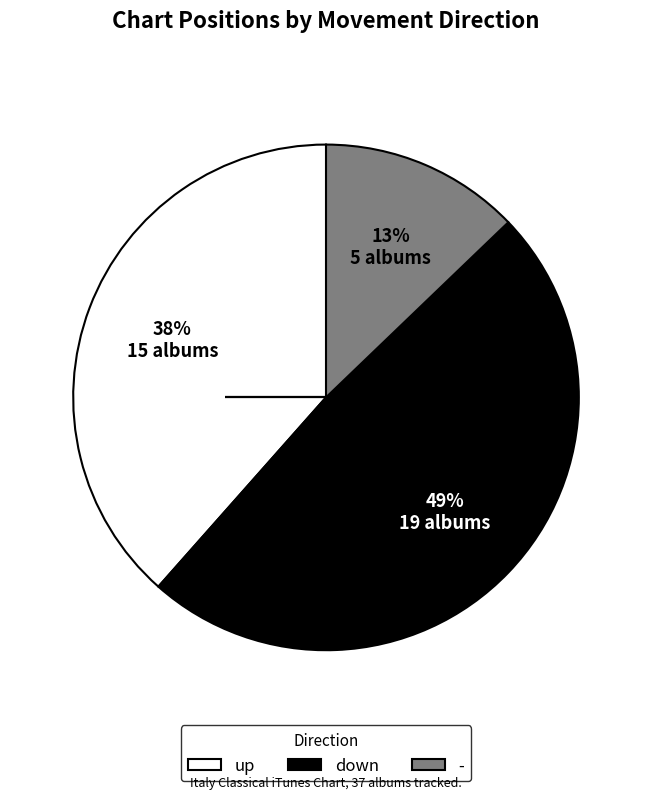

How many segments does this pie chart have?

3